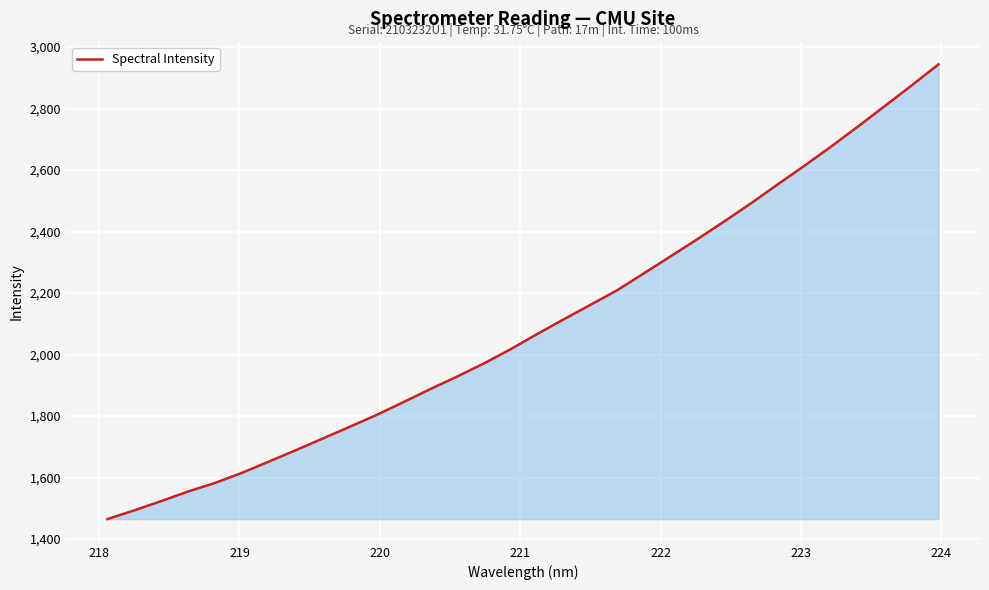

What is the difference between the maximum and minimum values?

1478.4